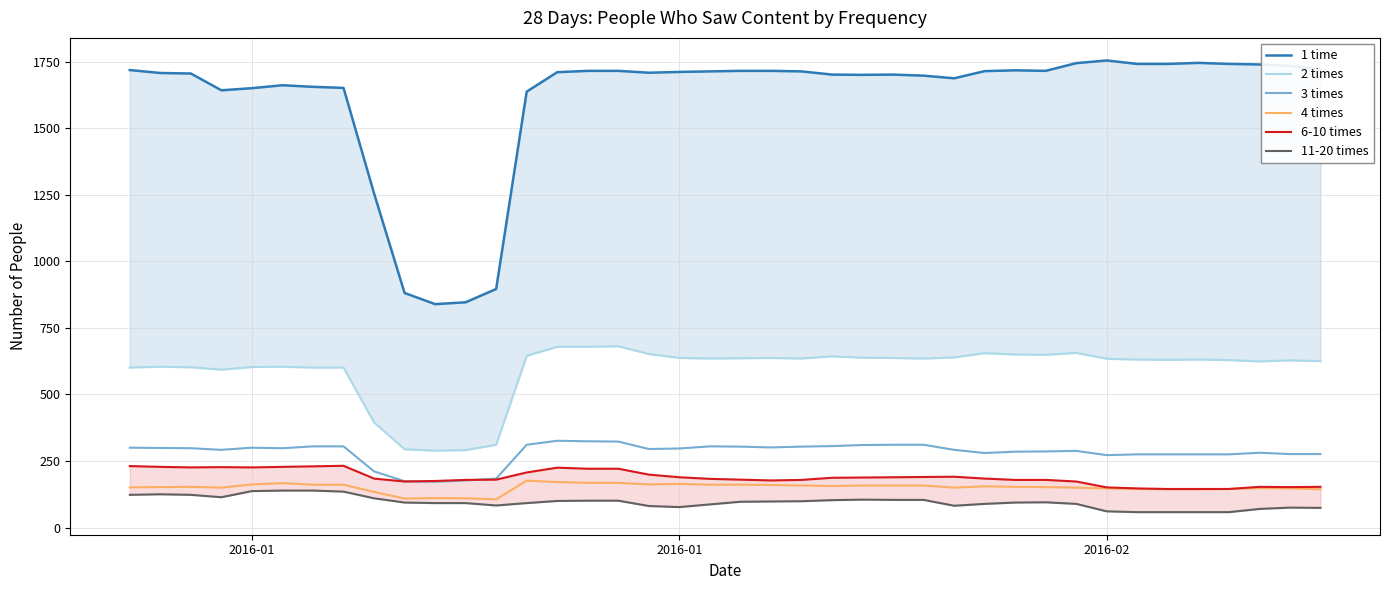

True or false: 1 time and 6-10 times cross at least once.

False